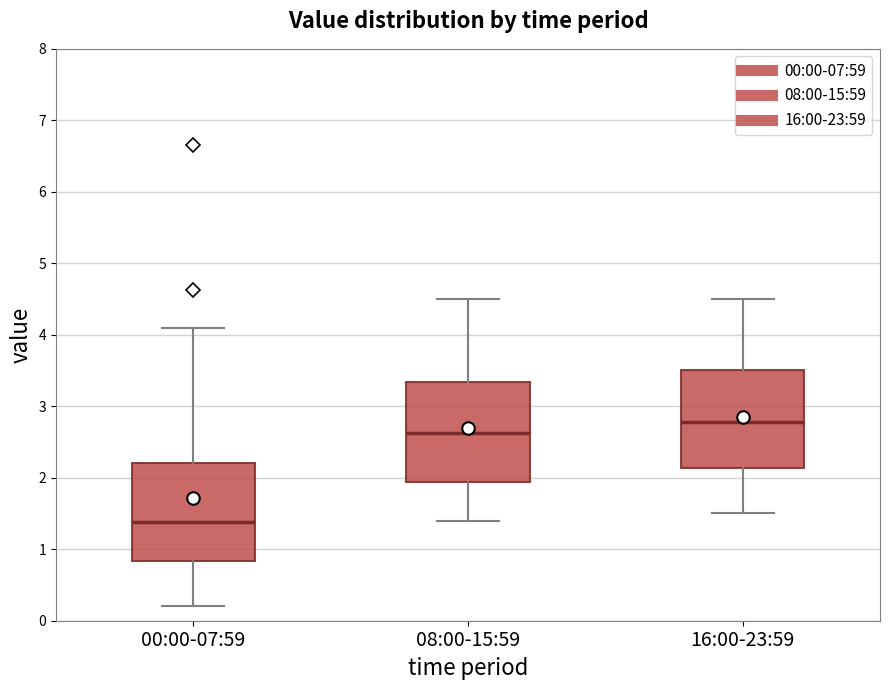

Reading left to right, transcribe this box plot: for each box, give where its median line is, the range the box spans, and where its two whiskers end, as read against the y-axis. The values are not printed on the chart, so give them approximately, as read against the axis.

00:00-07:59: median 1.4, box 0.8 to 2.2, whiskers 0.2 to 4.1
08:00-15:59: median 2.6, box 1.9 to 3.3, whiskers 1.4 to 4.5
16:00-23:59: median 2.8, box 2.1 to 3.5, whiskers 1.5 to 4.5